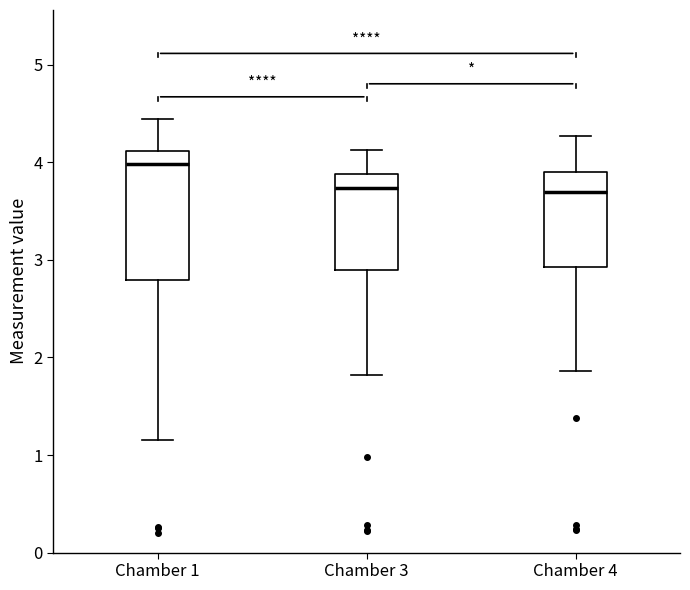

Where is the lower edge of the box for Chamber 1 on the y-axis? The values are not printed on the chart, so give them approximately, as read against the axis.

2.8